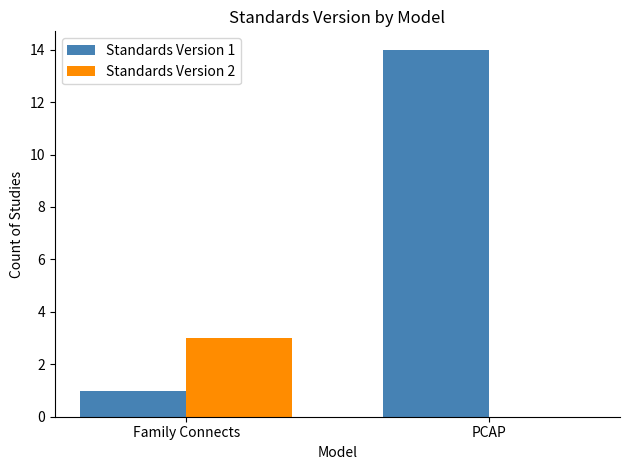

Count the number of data series in this chart.

2